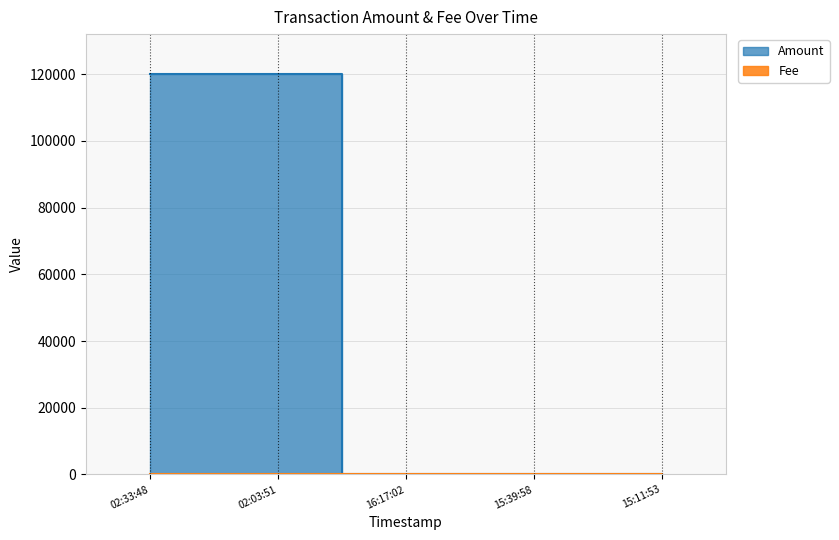

Where is the first local maximum for Fee?

02:03:51